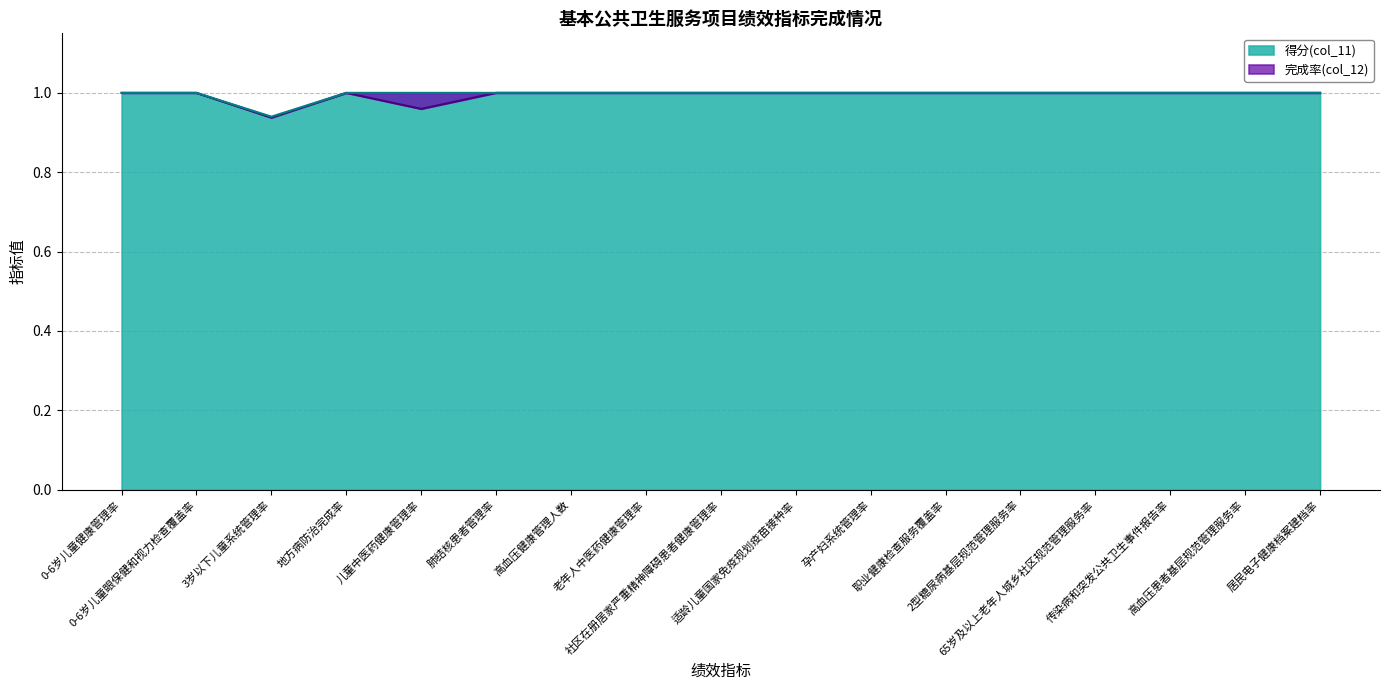

Reading left to right, what are all the values shown in this chart?

完成率(col_12): 0-6岁儿童健康管理率=1.0	0-6岁儿童眼保健和视力检查覆盖率=1.0	3岁以下儿童系统管理率=0.9	地方病防治完成率=1.0	儿童中医药健康管理率=1.0	肺结核患者管理率=1.0	高血压健康管理人数=1.0	老年人中医药健康管理率=1.0	社区在册居家严重精神障碍患者健康管理率=1.0	适龄儿童国家免疫规划疫苗接种率=1.0	孕产妇系统管理率=1.0	职业健康检查服务覆盖率=1.0	2型糖尿病基层规范管理服务率=1.0	65岁及以上老年人城乡社区规范管理服务率=1.0	传染病和突发公共卫生事件报告率=1.0	高血压患者基层规范管理服务率=1.0	居民电子健康档案建档率=1.0
得分(col_11): 0-6岁儿童健康管理率=1.0	0-6岁儿童眼保健和视力检查覆盖率=1.0	3岁以下儿童系统管理率=0.9	地方病防治完成率=1.0	儿童中医药健康管理率=1.0	肺结核患者管理率=1.0	高血压健康管理人数=1.0	老年人中医药健康管理率=1.0	社区在册居家严重精神障碍患者健康管理率=1.0	适龄儿童国家免疫规划疫苗接种率=1.0	孕产妇系统管理率=1.0	职业健康检查服务覆盖率=1.0	2型糖尿病基层规范管理服务率=1.0	65岁及以上老年人城乡社区规范管理服务率=1.0	传染病和突发公共卫生事件报告率=1.0	高血压患者基层规范管理服务率=1.0	居民电子健康档案建档率=1.0